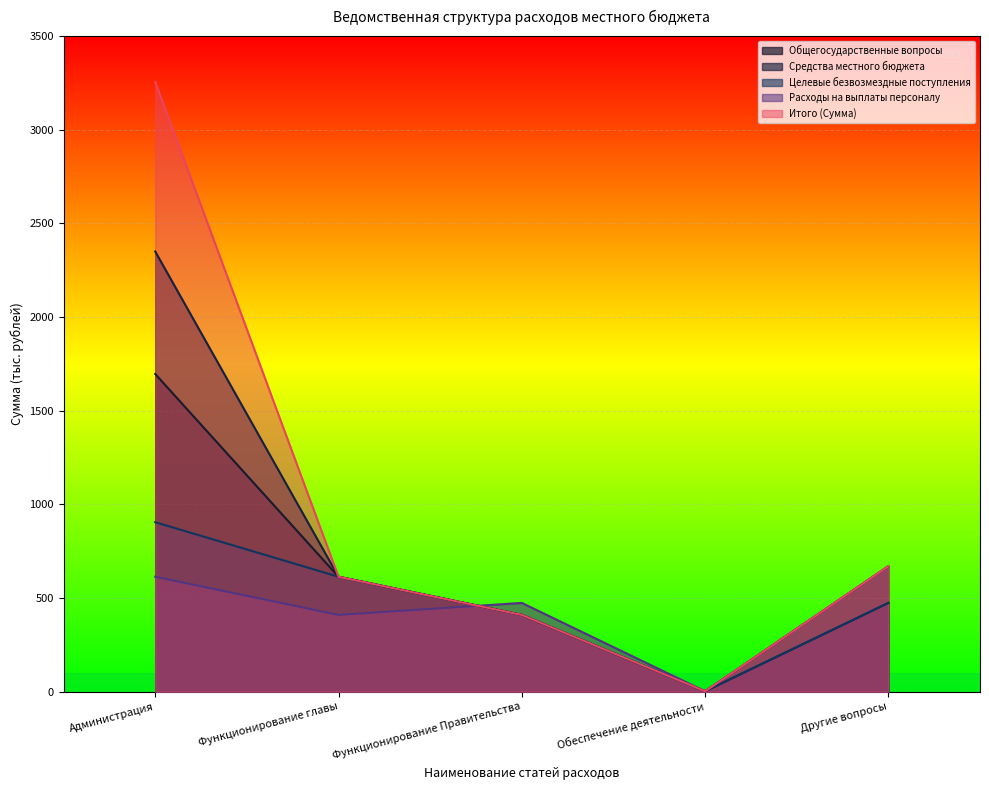

What is the sum of all Итого (Сумма) values?

4951.2